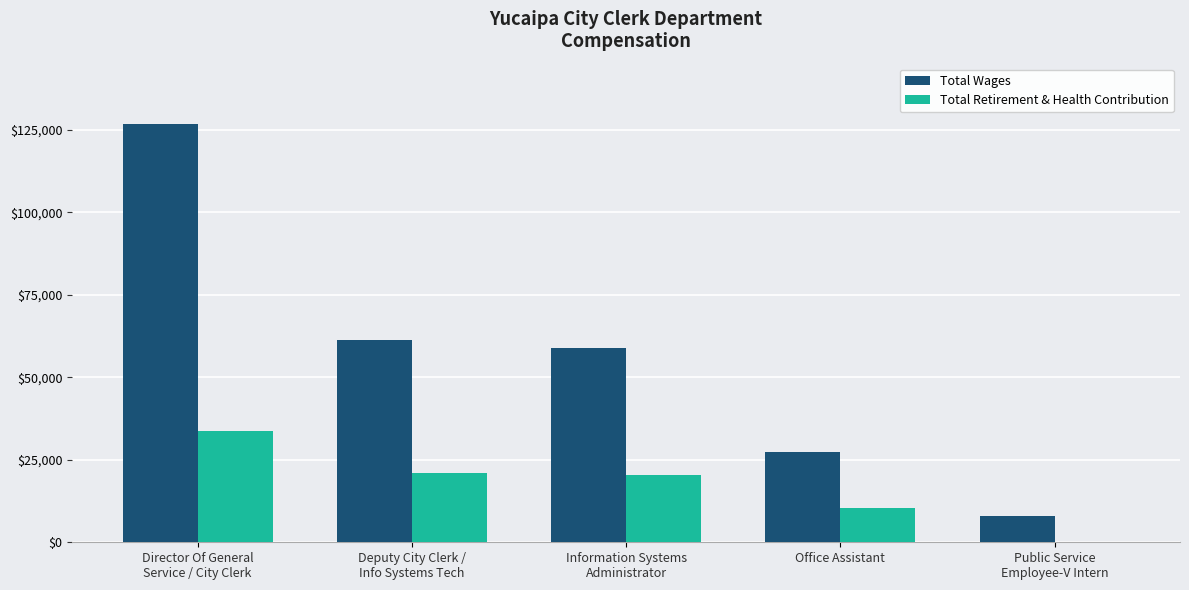

At which category is the sum across all series the highest?

Director Of General
Service / City Clerk